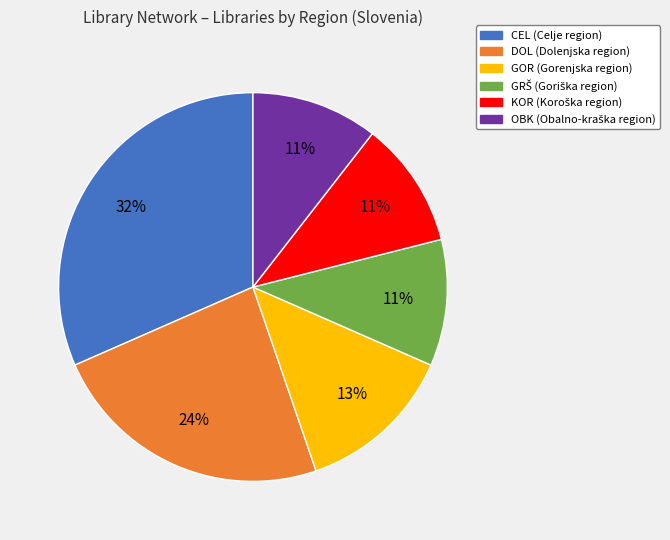

To the nearest percent, what percentage of the pie is GOR?

13%